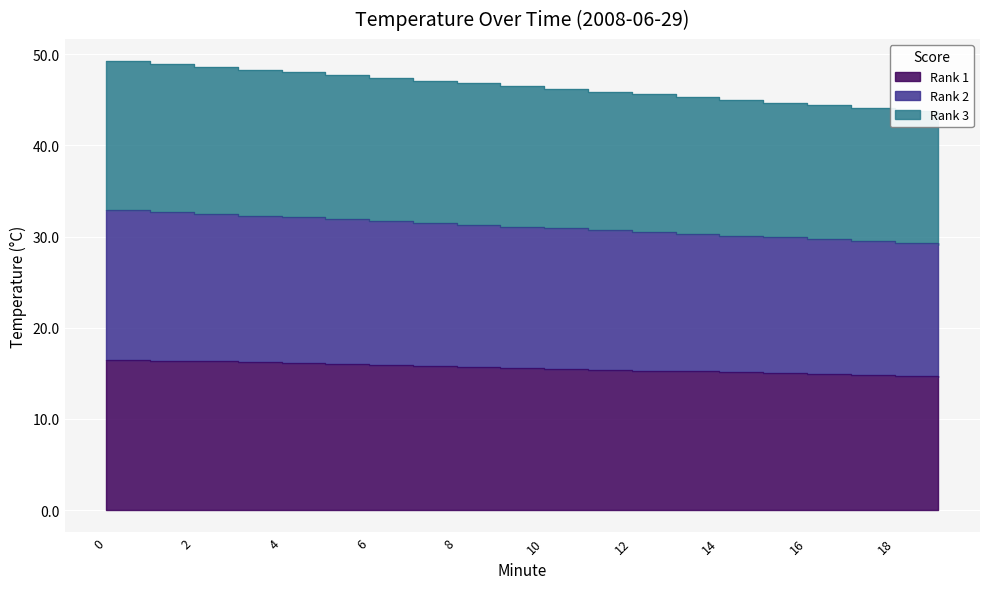

What is the sum of the Rank 3 values at 10 and 16?

90.6